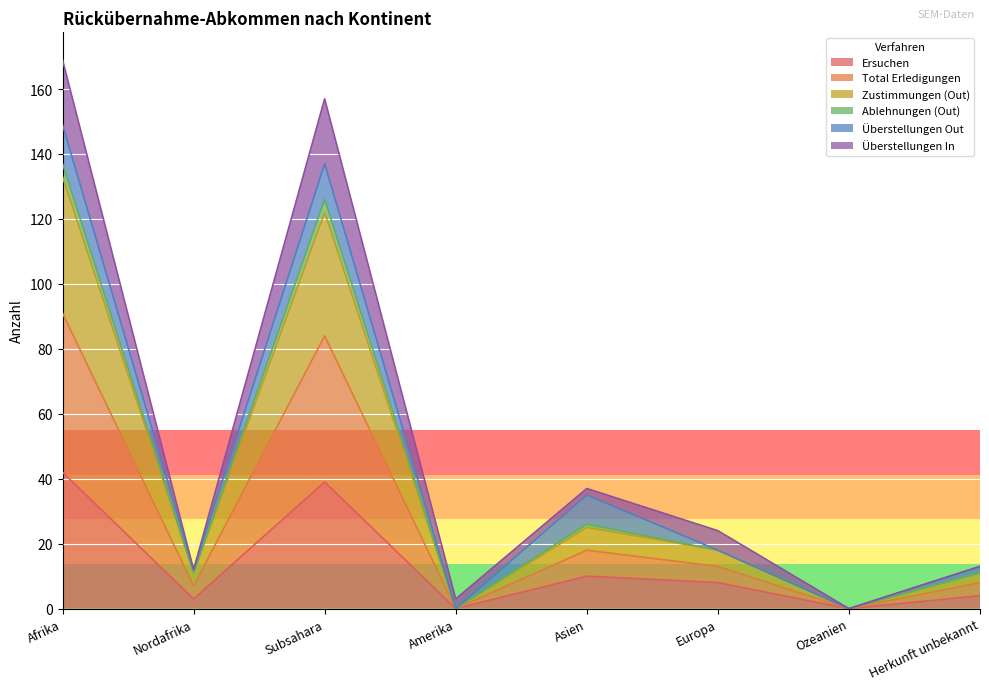

What is the highest value of the Ersuchen series?

42